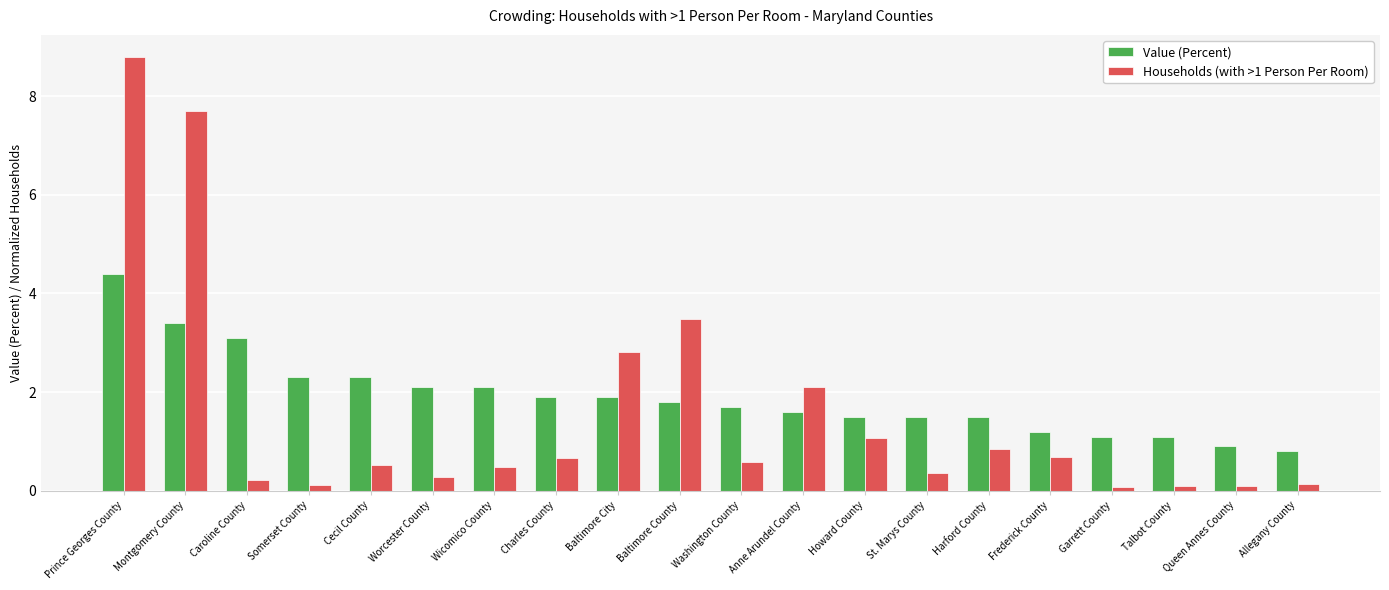

What is the difference between the maximum and minimum values in the Households (with >1 Person Per Room) series?

8.7